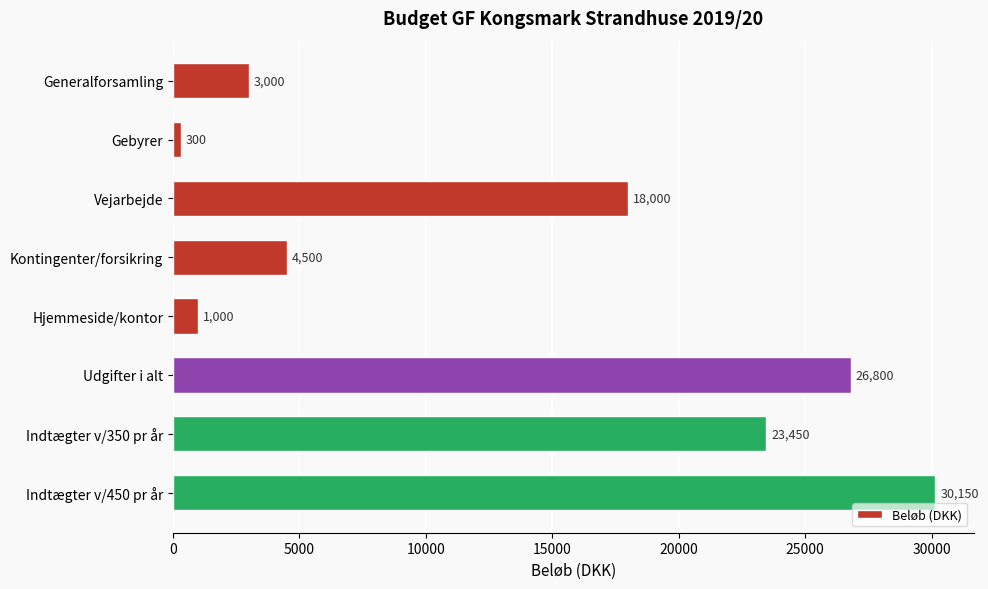

At which category does the chart reach its minimum across all series?

Gebyrer